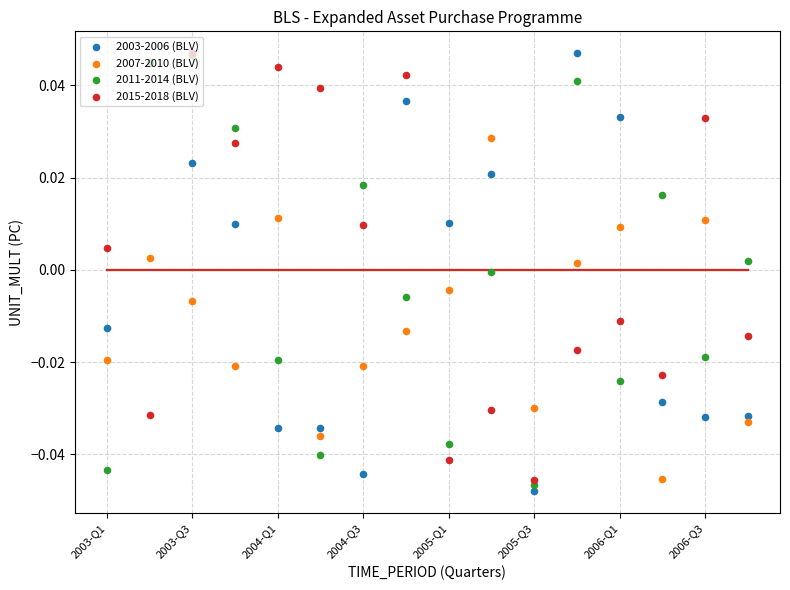

What is the total value across all series at 15?

-0.1